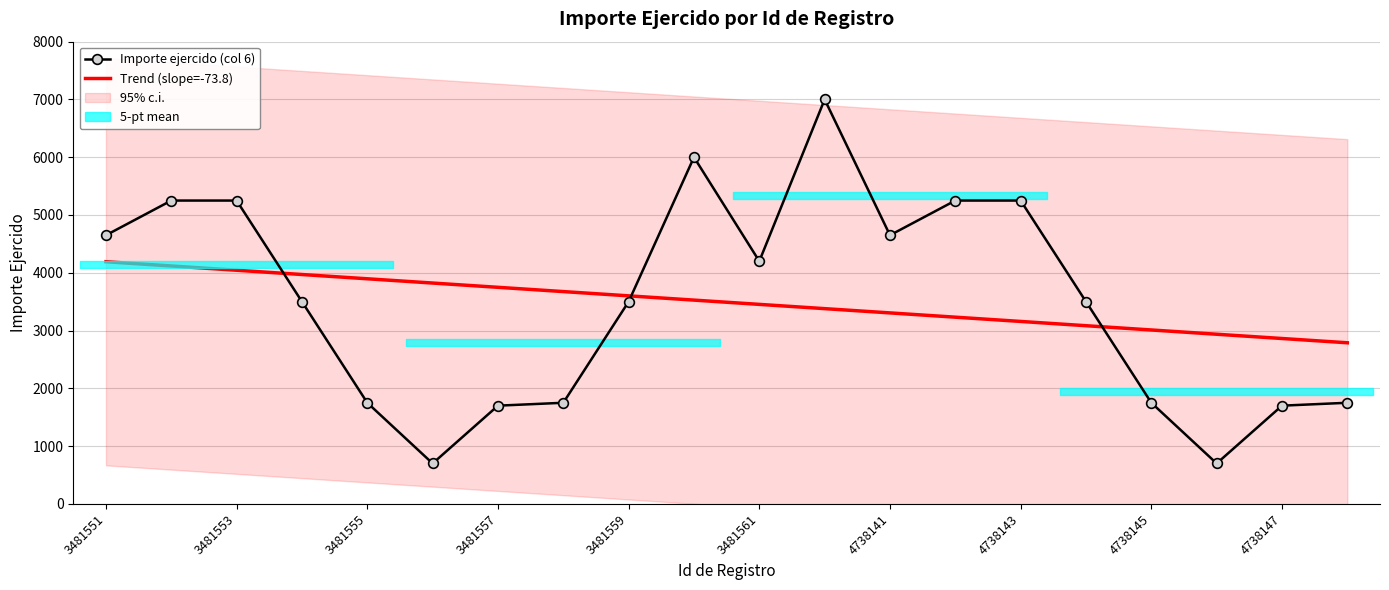

Reading left to right, transcribe all the data shown in this chart.

Importe ejercido (col 6): 4650.0	5250.0	5250.0	3500.0	1750.0	700.0	1700.0	1750.0	3500.0	6000.0	4200.0	7000.0	4650.0	5250.0	5250.0	3500.0	1750.0	700.0	1700.0	1750.0
Trend (slope=-73.8): 4191.4	4117.6	4043.8	3969.9	3896.1	3822.3	3748.4	3674.6	3600.8	3526.9	3453.1	3379.2	3305.4	3231.6	3157.7	3083.9	3010.1	2936.2	2862.4	2788.6